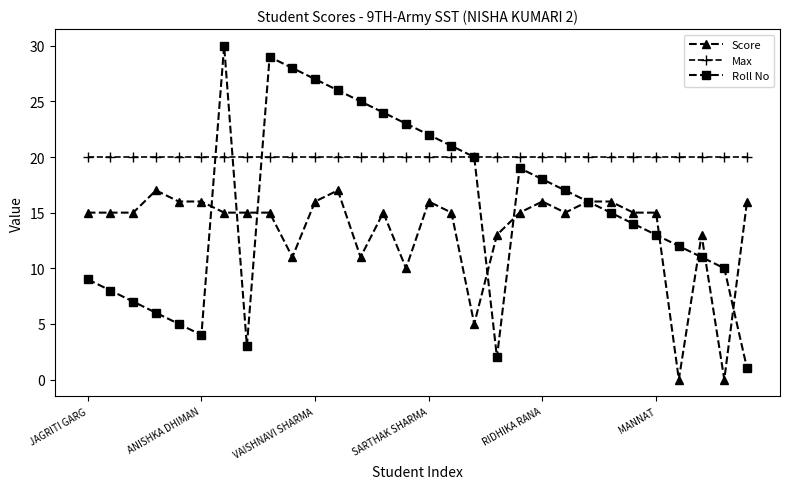

Which series has the largest range (max minus min)?

Roll No